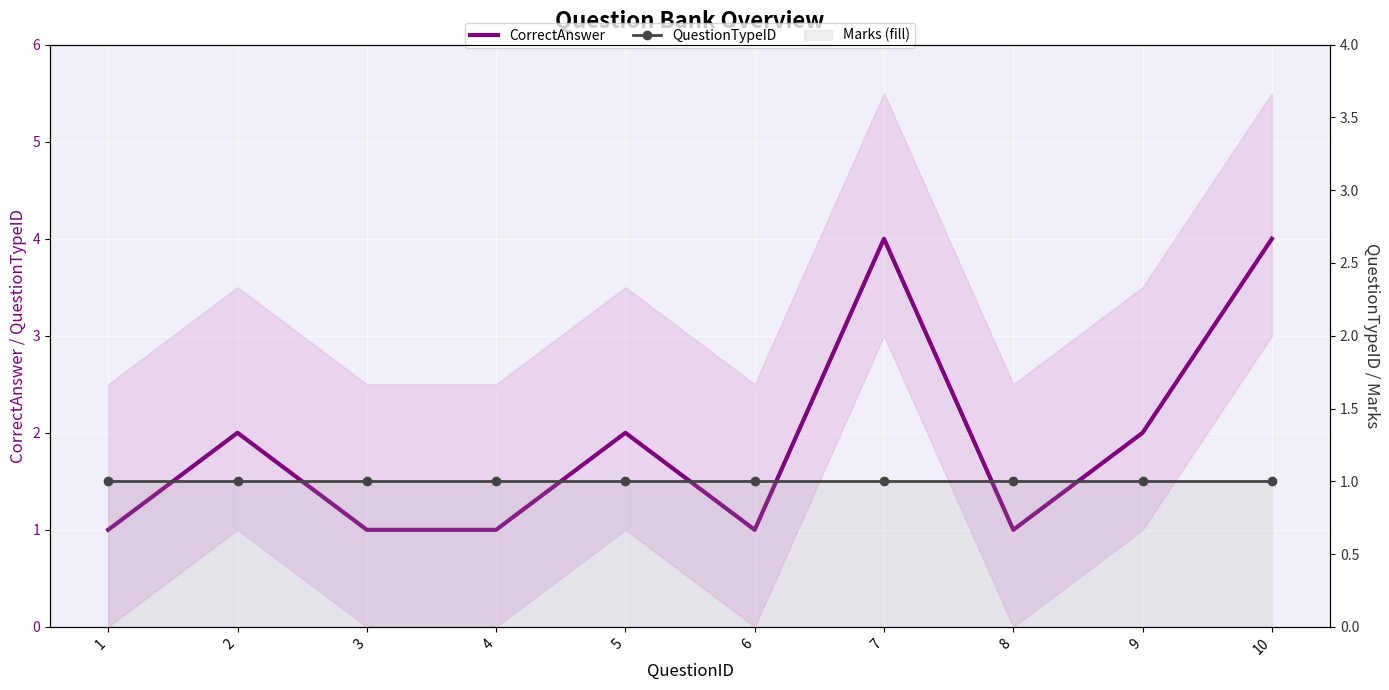

At which category does the chart reach its peak across all series?

7